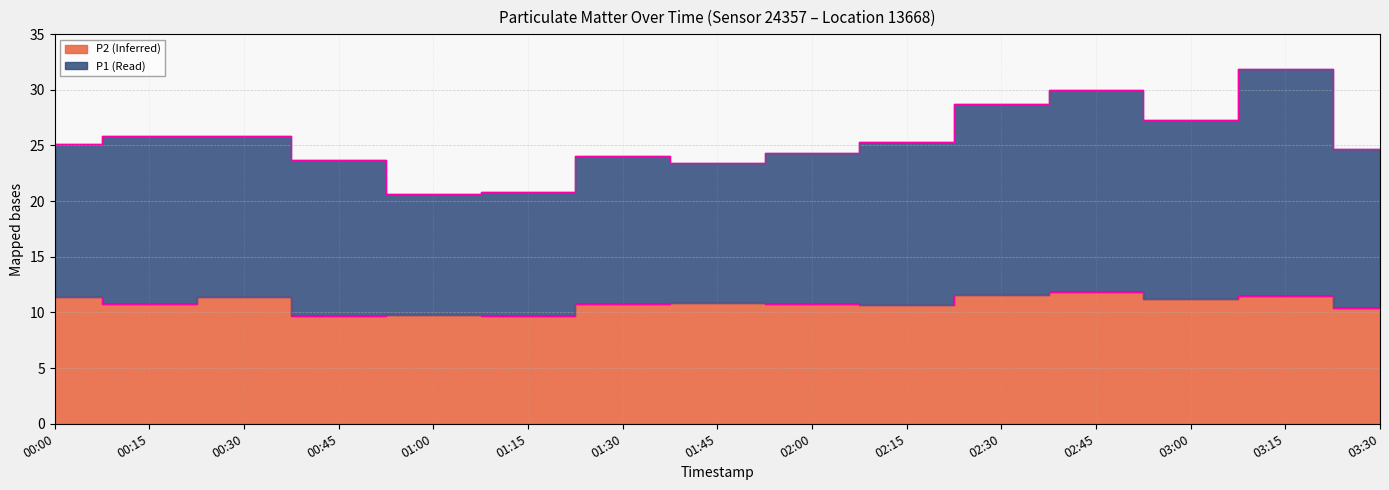

What is the maximum value for P2?

11.9